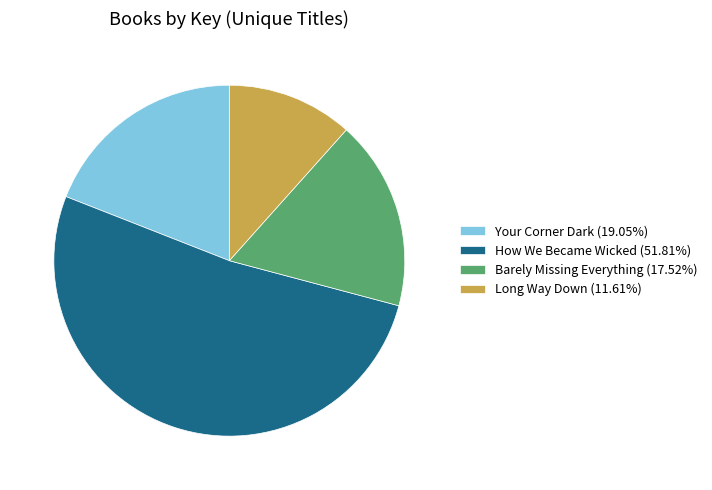

Is there any slice that represents more than half of the pie?

Yes